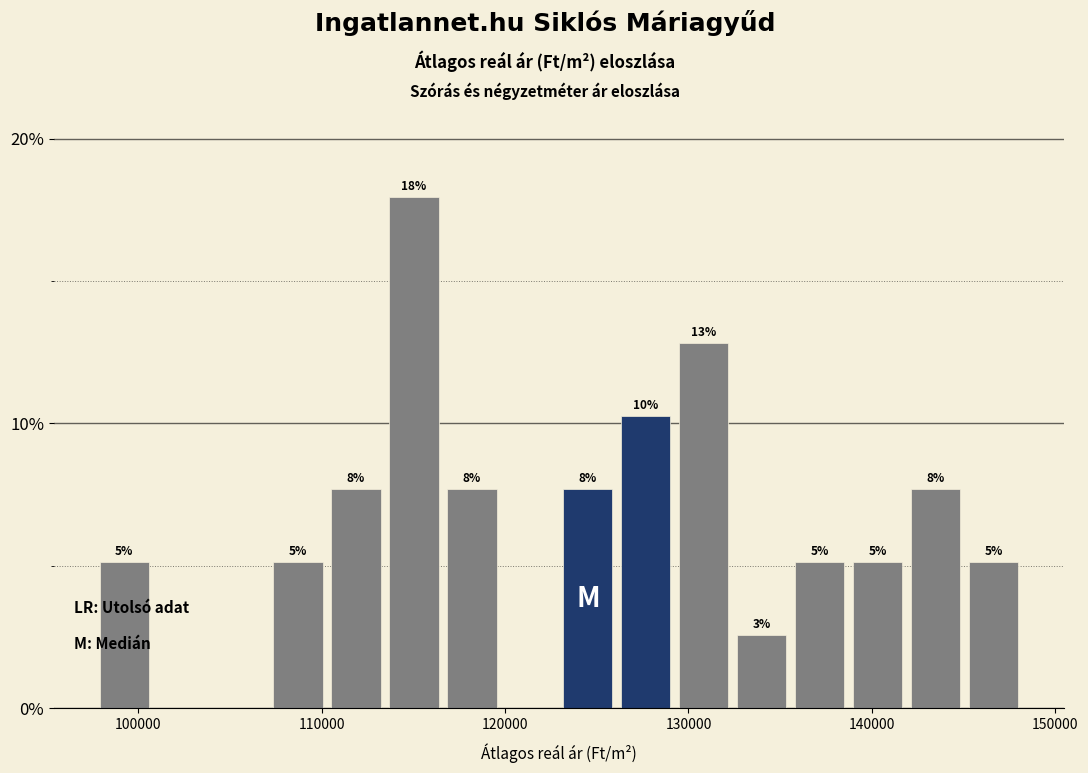

Around what value on the x-axis is the tallest bar? Give the approximate position of its centre, as read against the axis.

115000